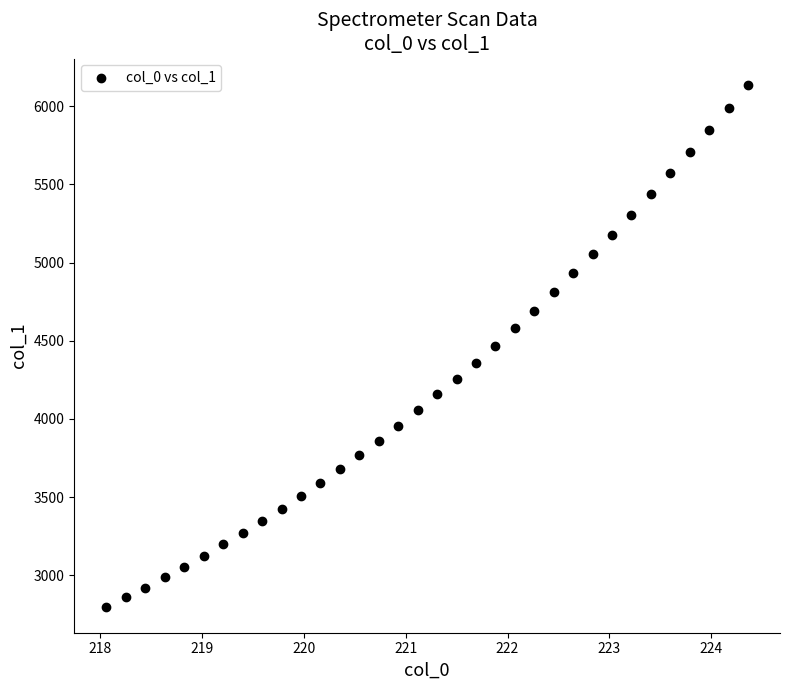

What is the range of Y values (max minus min)?

3337.2